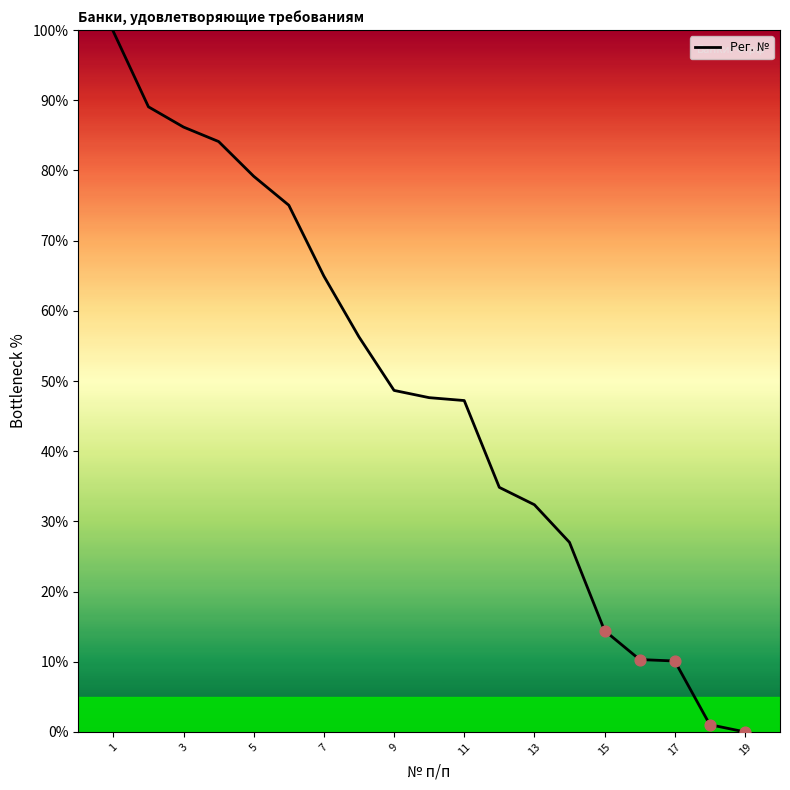

What is the greatest value displayed?

99.8